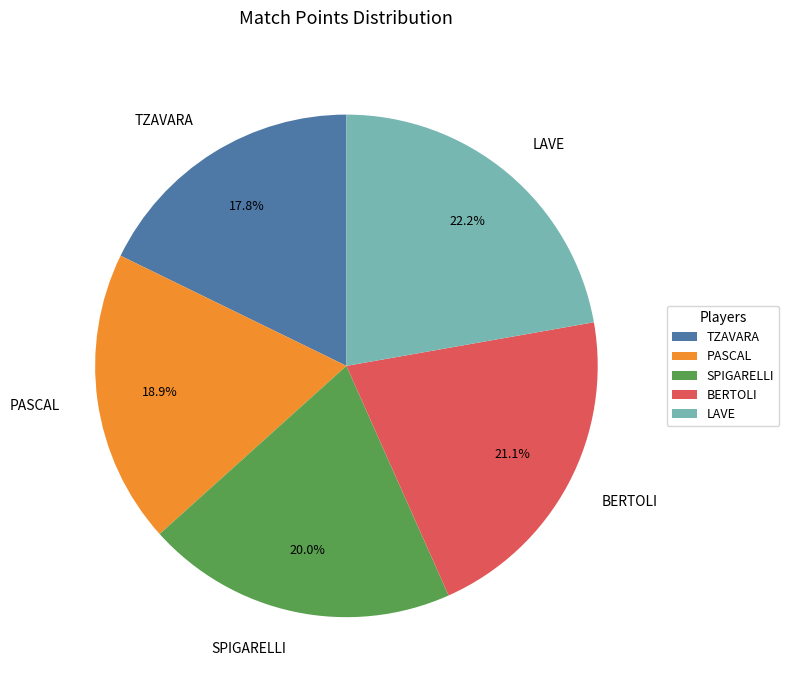

Is LAVE the majority of the pie?

No